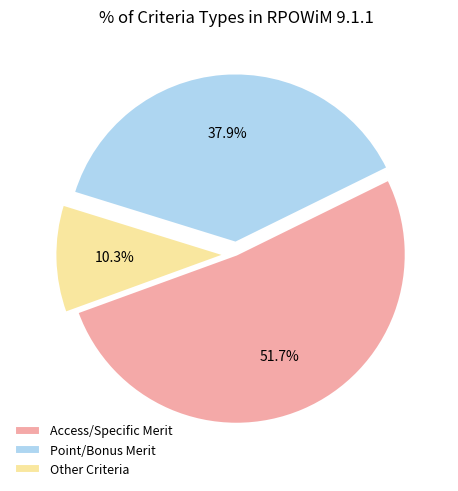

How many segments does this pie chart have?

3